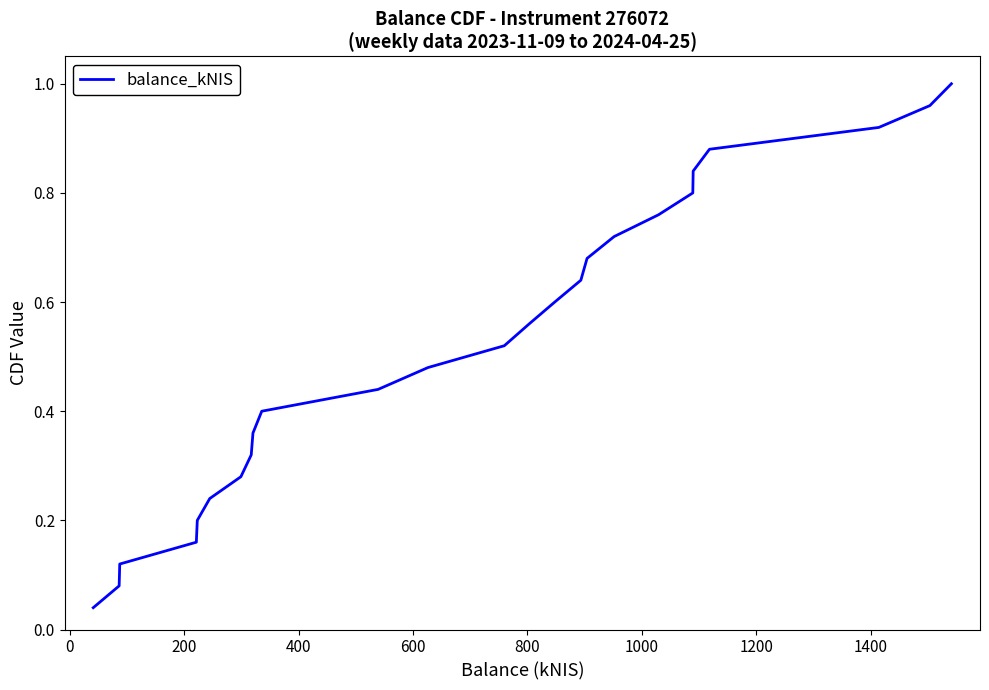

How many lines are shown in the chart?

1